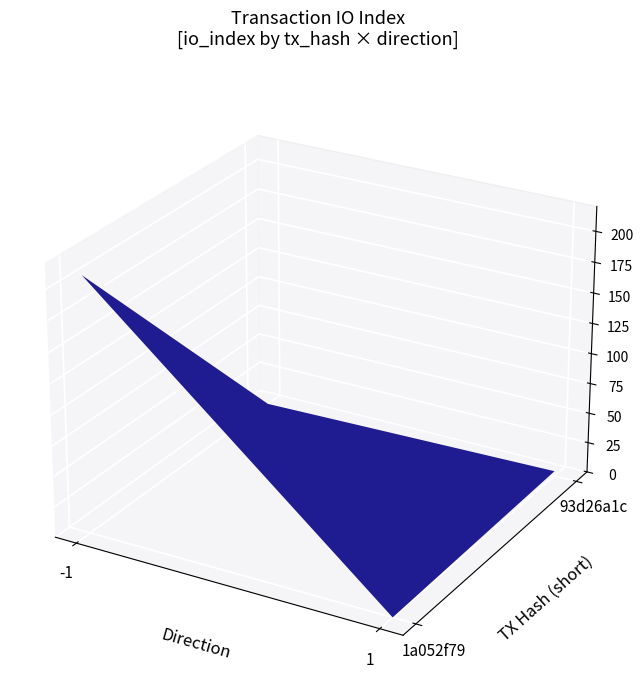

The value of 93d26a1c at value is 0.0. True or false?

True